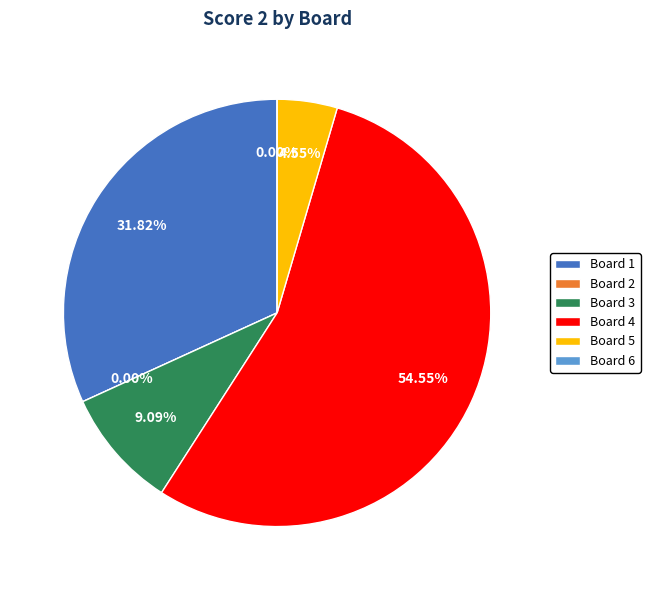

True or false: Board 3 accounts for 9% of the total.

True